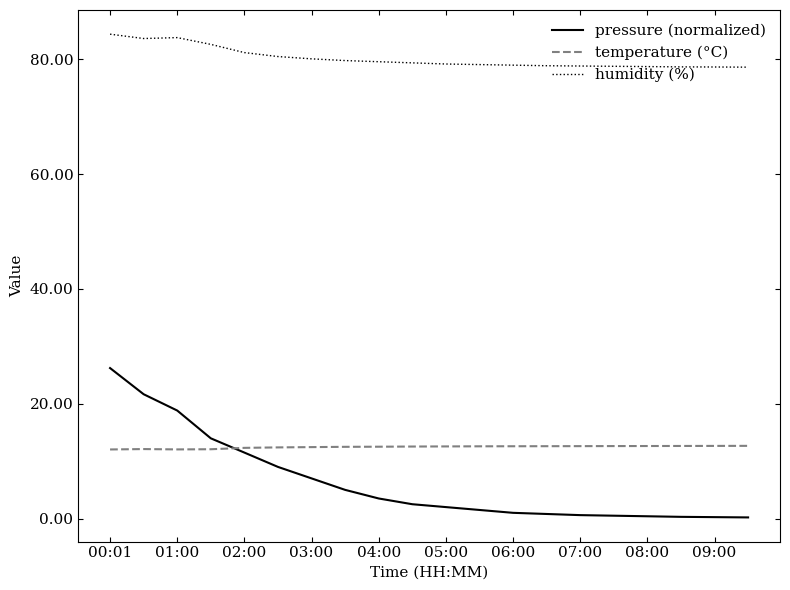

What is the lowest value of the humidity (%) series?

78.7